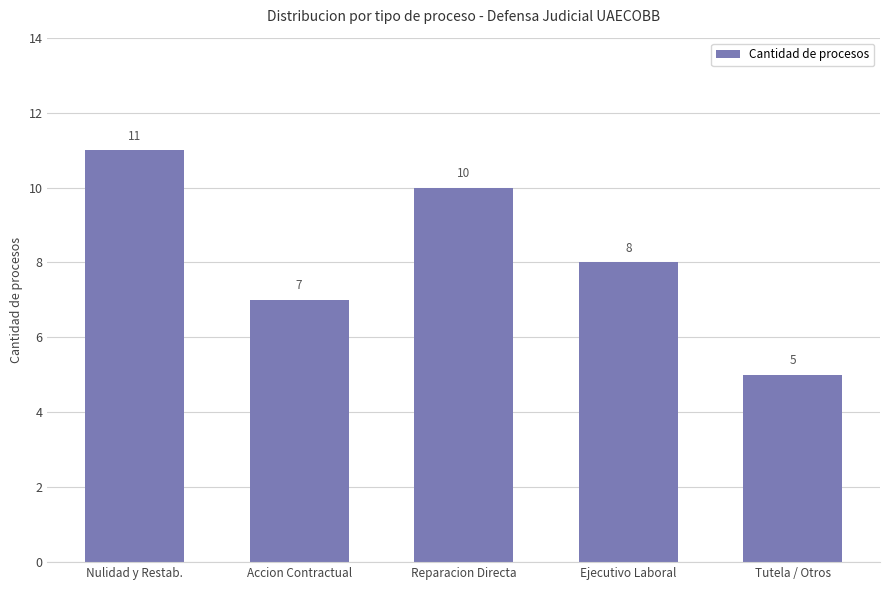

What is the change in value from Reparacion Directa to Ejecutivo Laboral?

-2